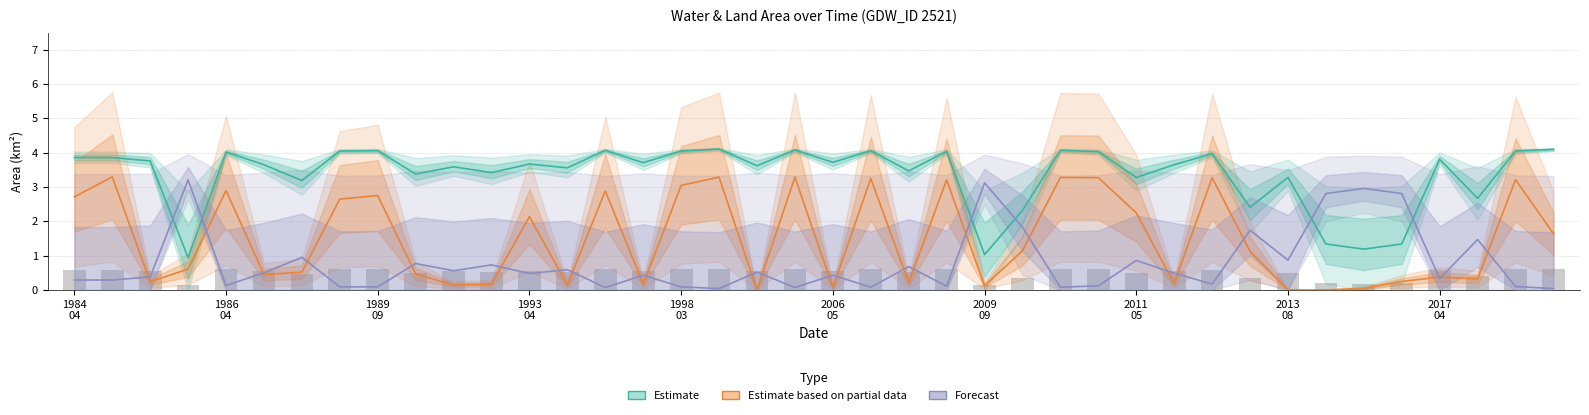

At how many categories does at least one series exceed 2?

40